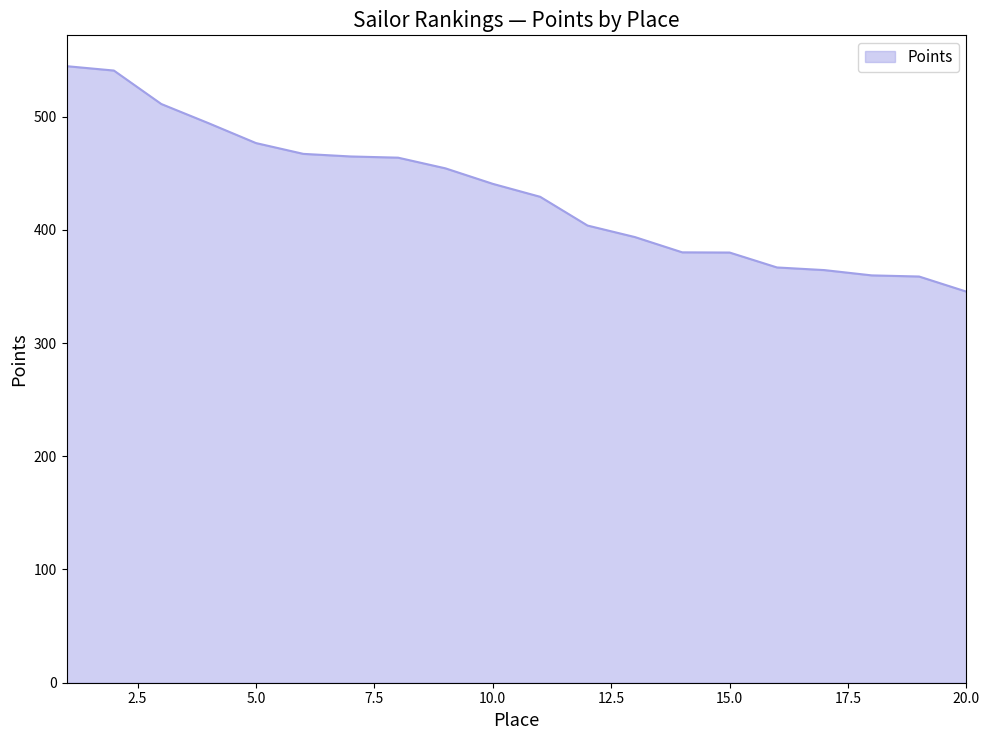

What is the minimum value shown in the chart?

345.4